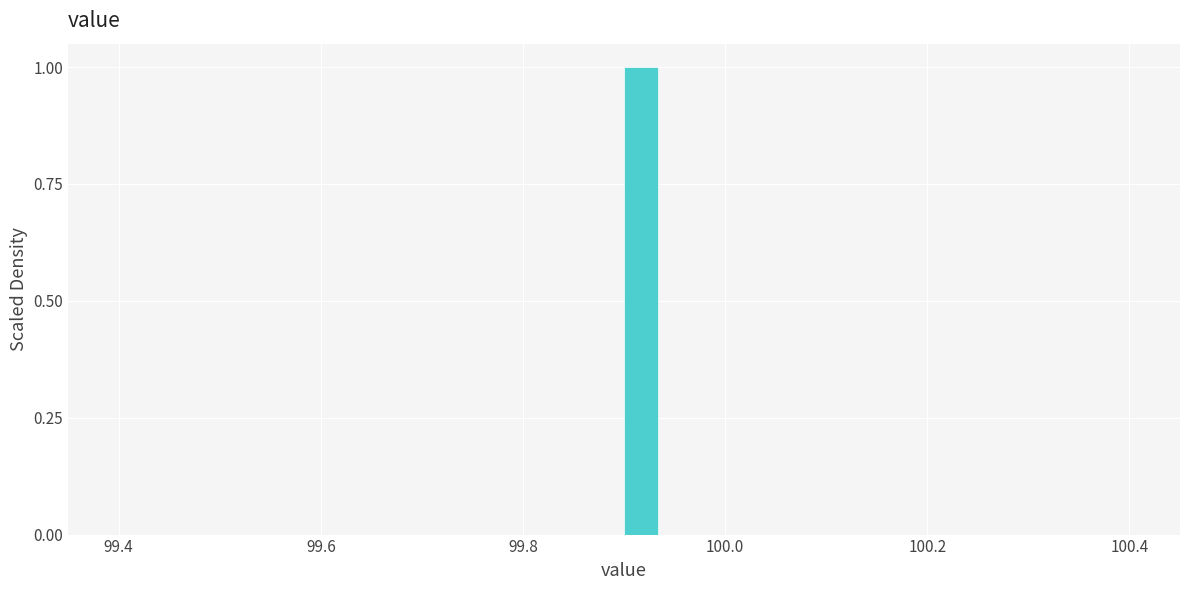

Read against the x-axis, roughly where is the centre of the tallest bar?

99.92